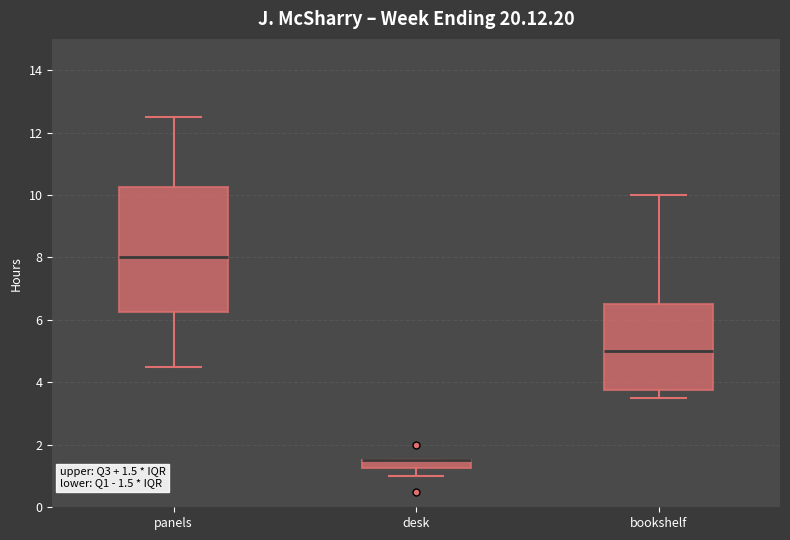

Which box is the tallest, from its lower edge to its upper edge?

panels